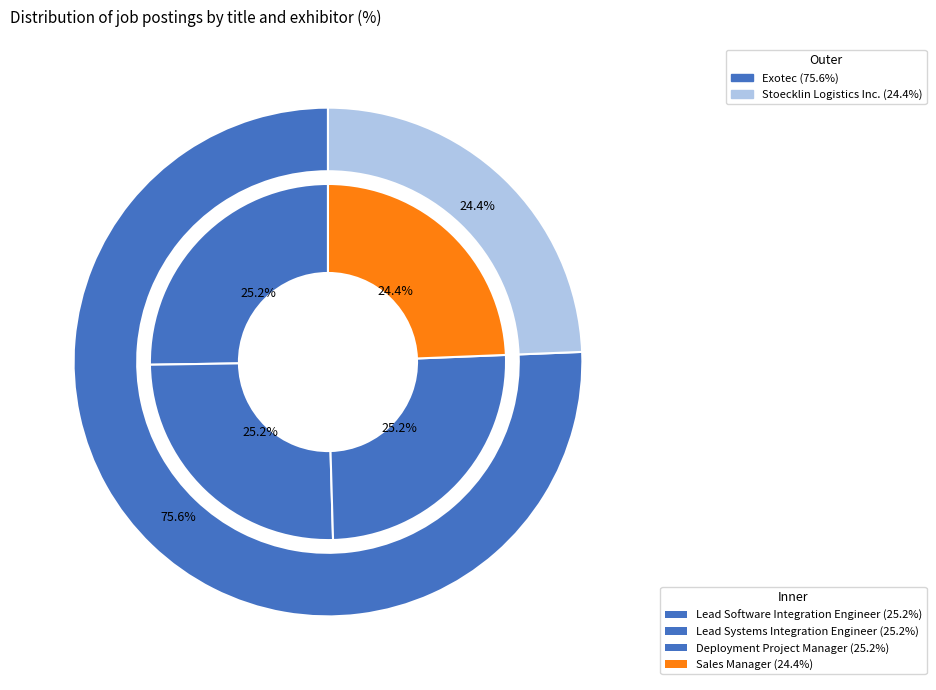

What is the smallest slice in the pie chart?

Sales Manager